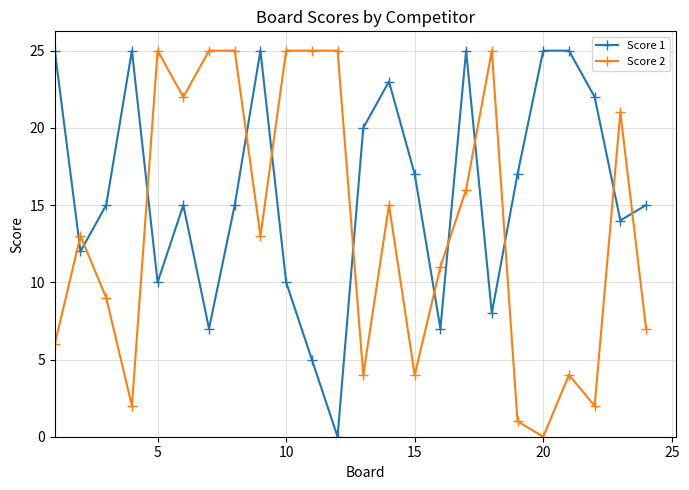

Reading left to right, extract all data points from this chart.

Score 1: 25	12	15	25	10	15	7	15	25	10	5	0	20	23	17	7	25	8	17	25	25	22	14	15
Score 2: 6	13	9	2	25	22	25	25	13	25	25	25	4	15	4	11	16	25	1	0	4	2	21	7